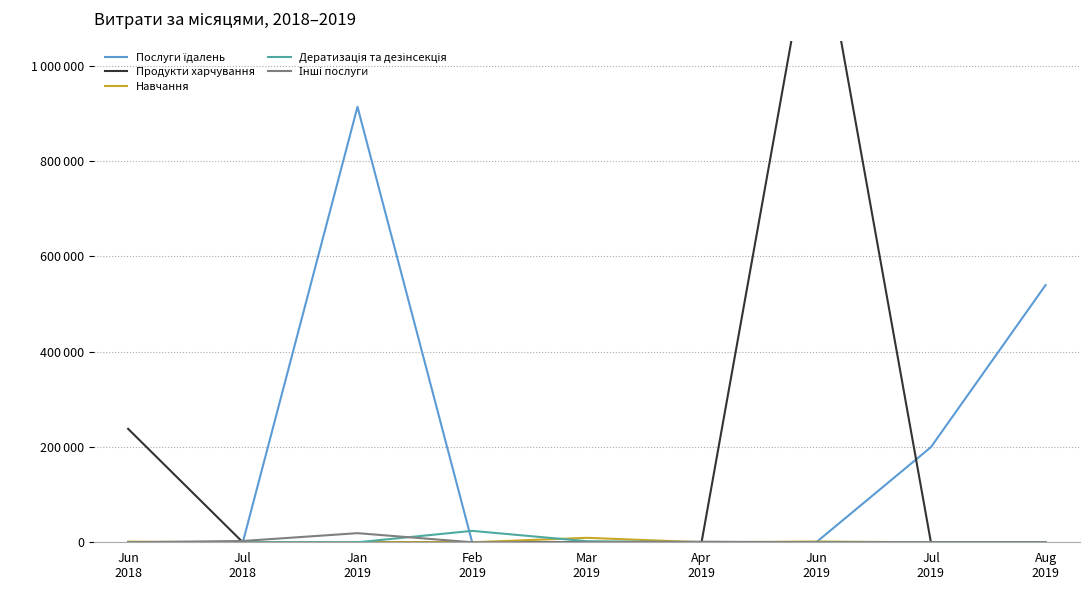

What is the highest value of the Інші послуги series?

19124.7